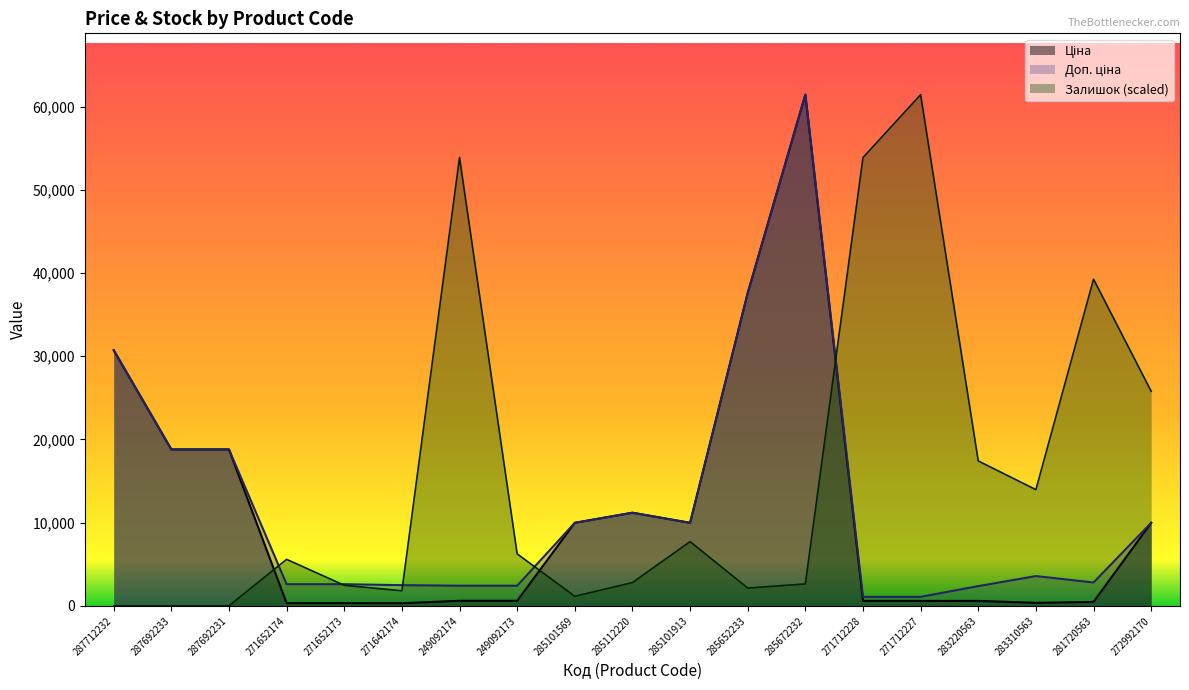

What is the maximum value shown in the chart?

61434.3